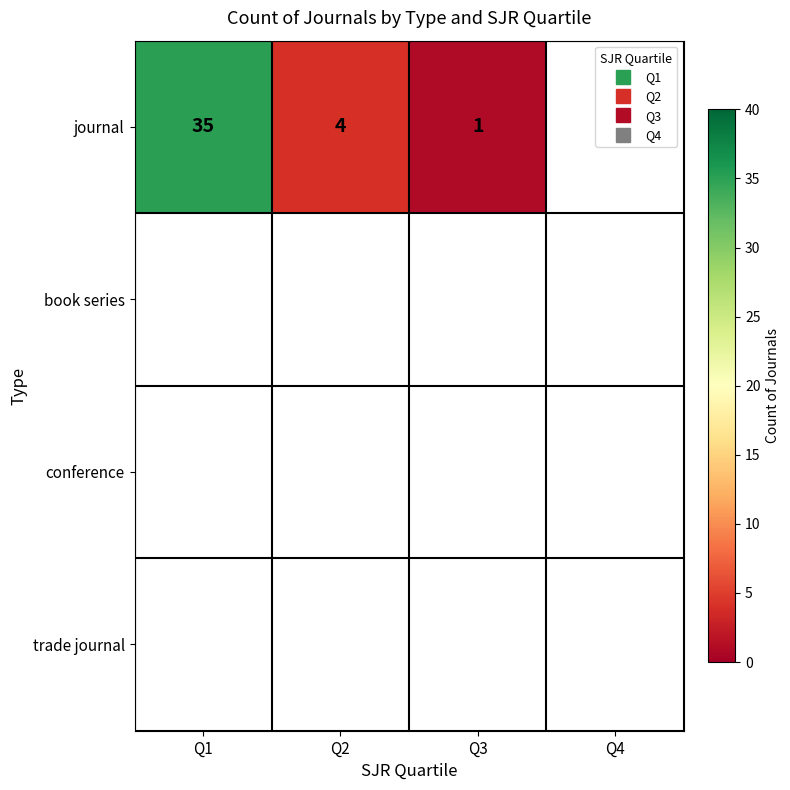

Is the value of journal at Q4 greater than the value of trade journal at Q3?

No